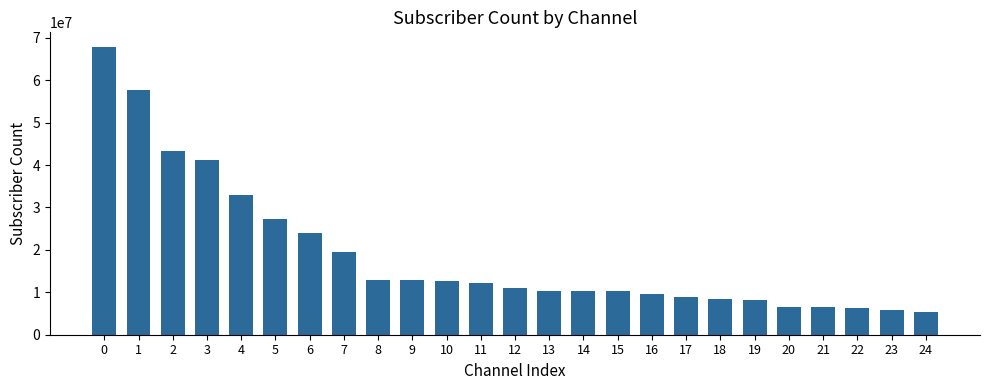

What is the value of the 8th bar from the left?

19600000